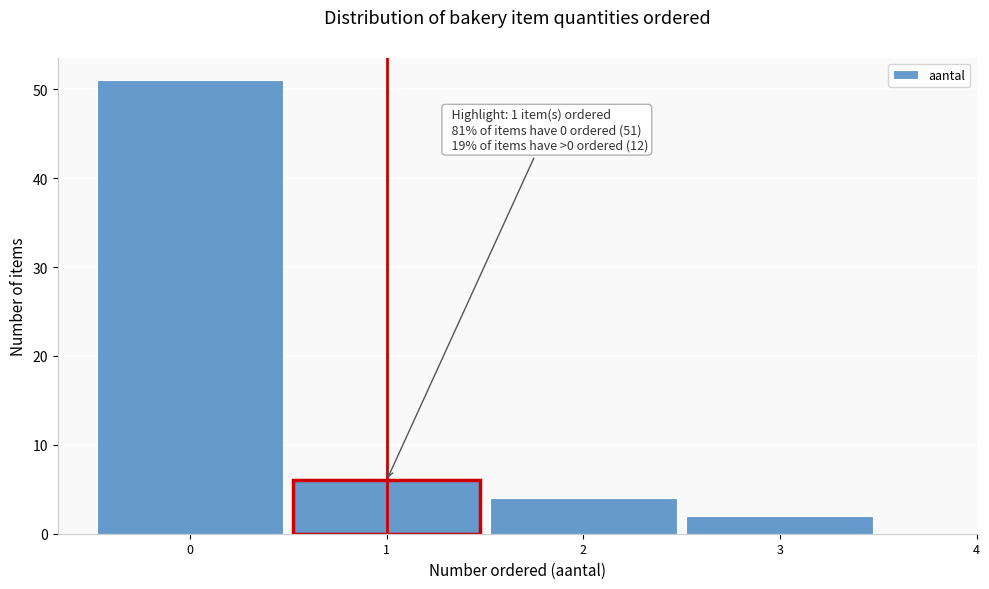

Over which range of the x-axis is the bar tallest?

-0.5 to 0.5